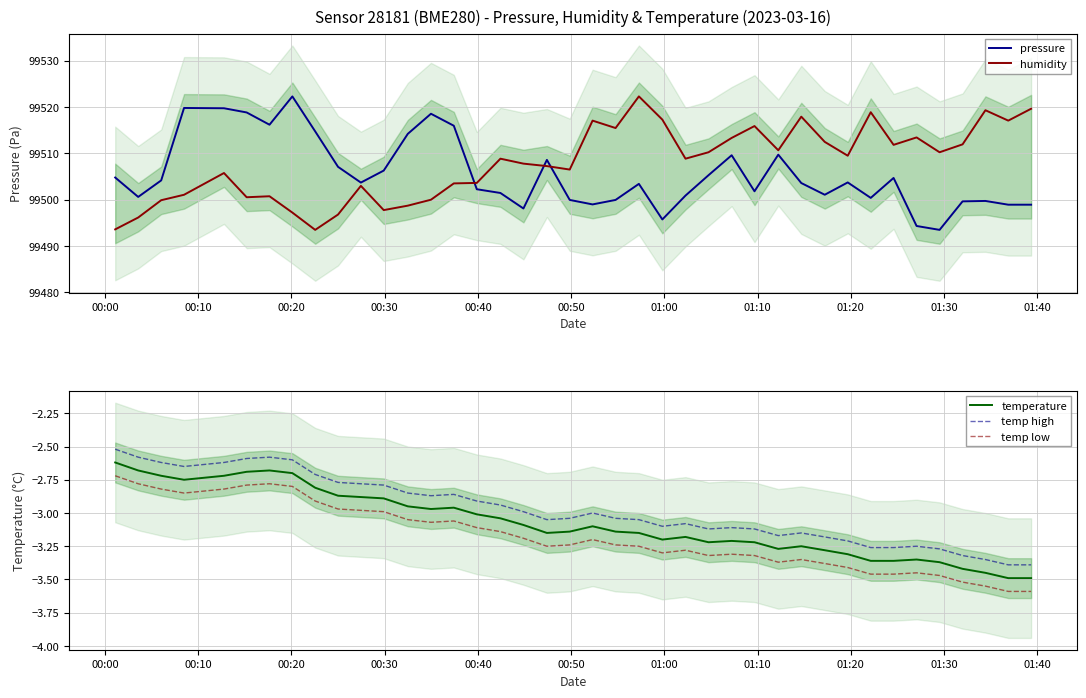

True or false: temp high has more than 1 points higher than both neighbors.

True